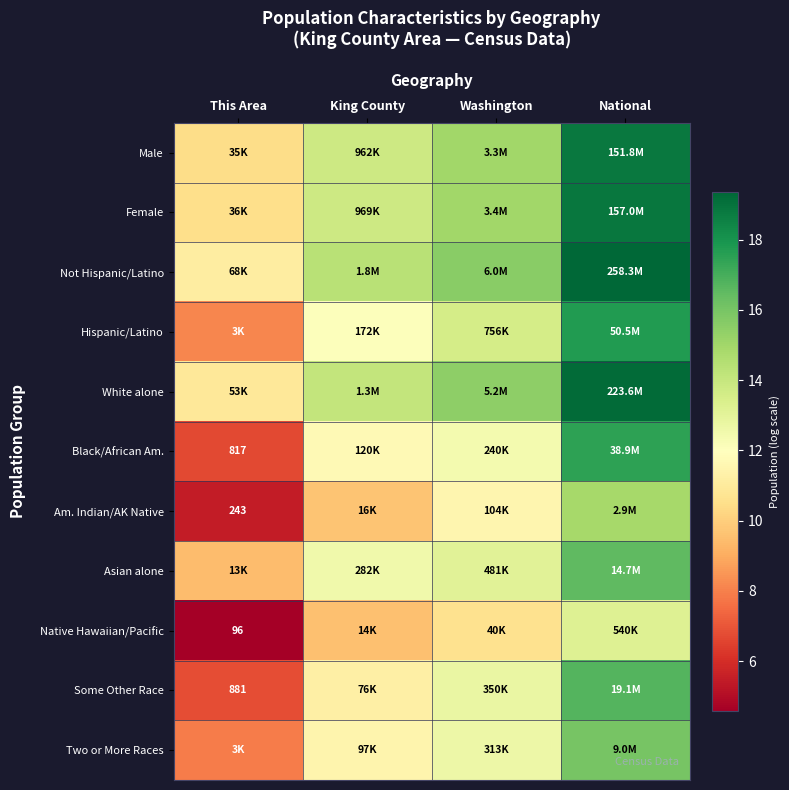

What is the maximum value for Hispanic/Latino?

17.7